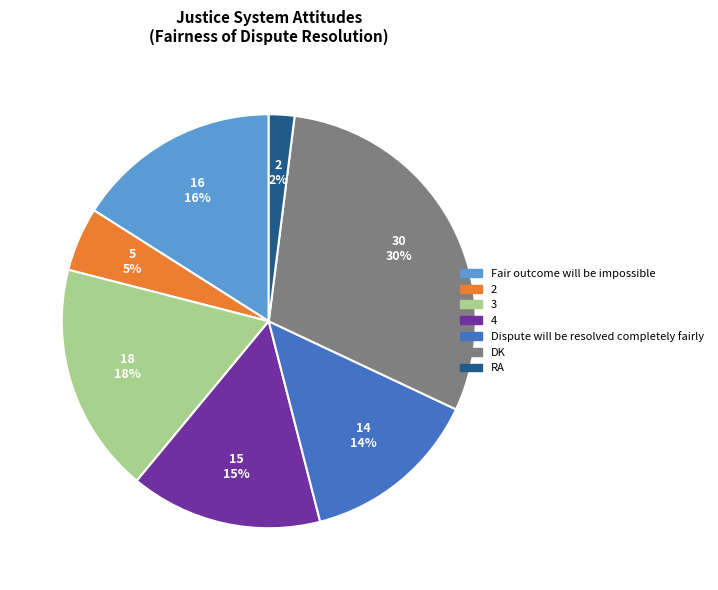

Is there a majority slice in this chart?

No